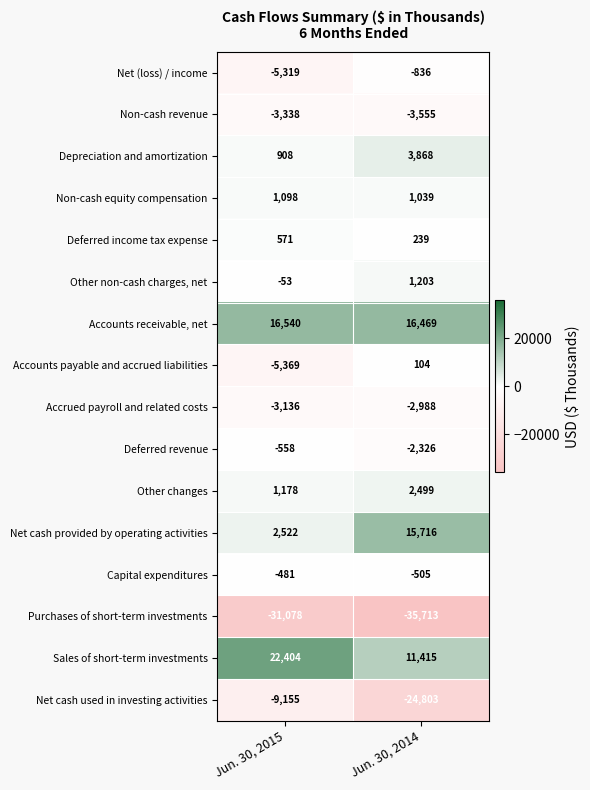

How many categories are shown in the chart?

2